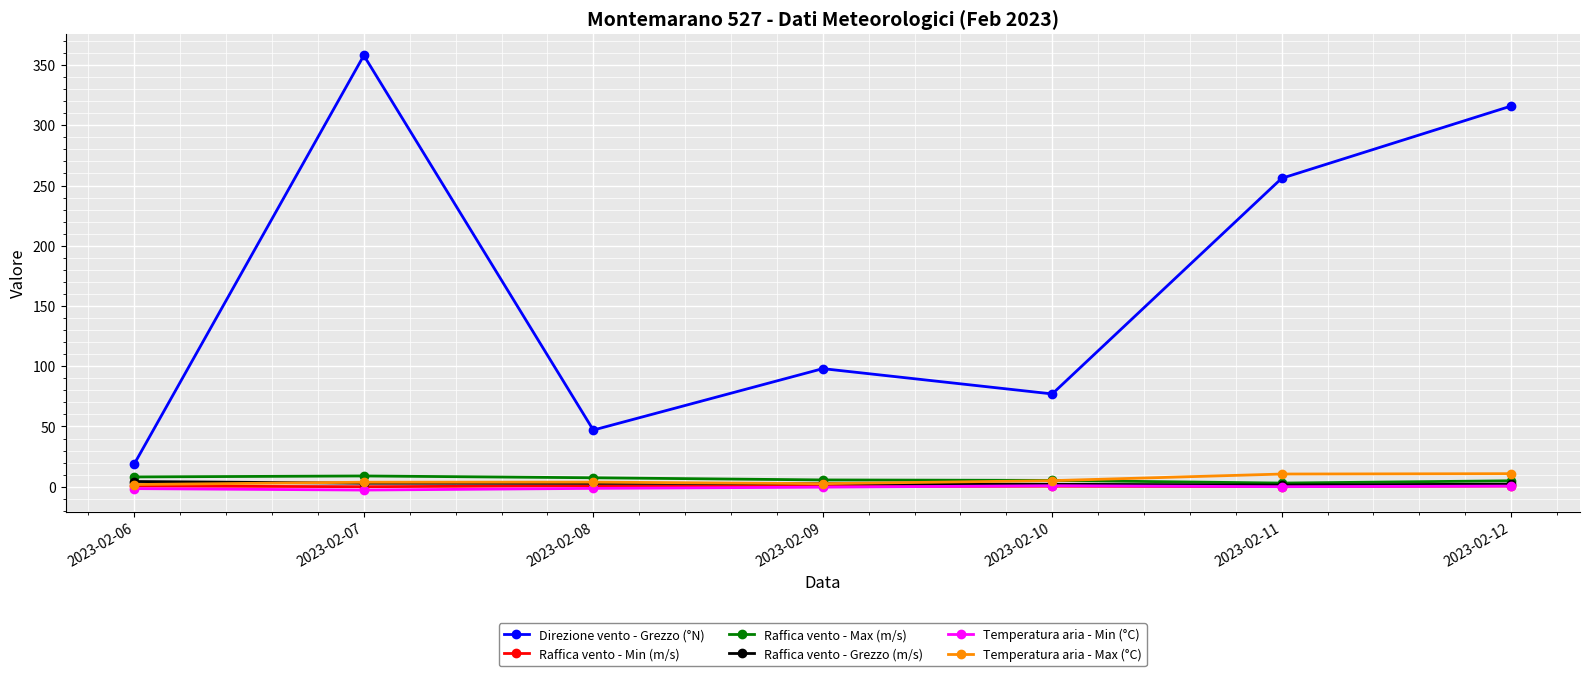

True or false: Temperatura aria - Min (°C) has more than 0 points higher than both neighbors.

True